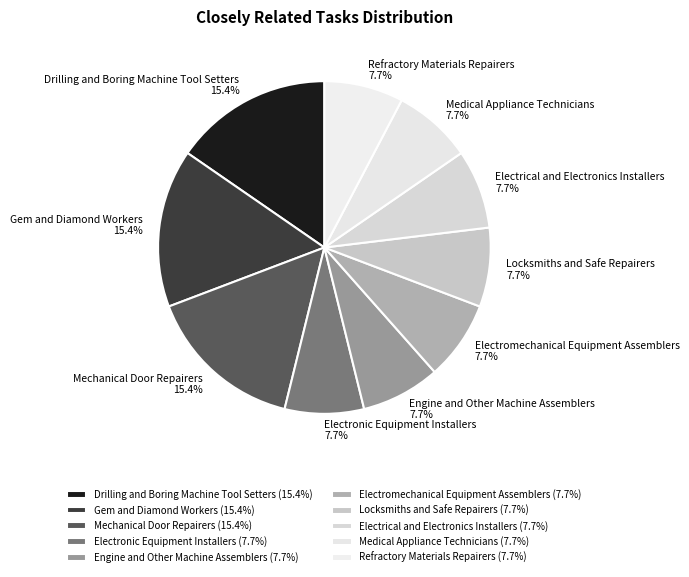

Count the number of slices in the pie.

10